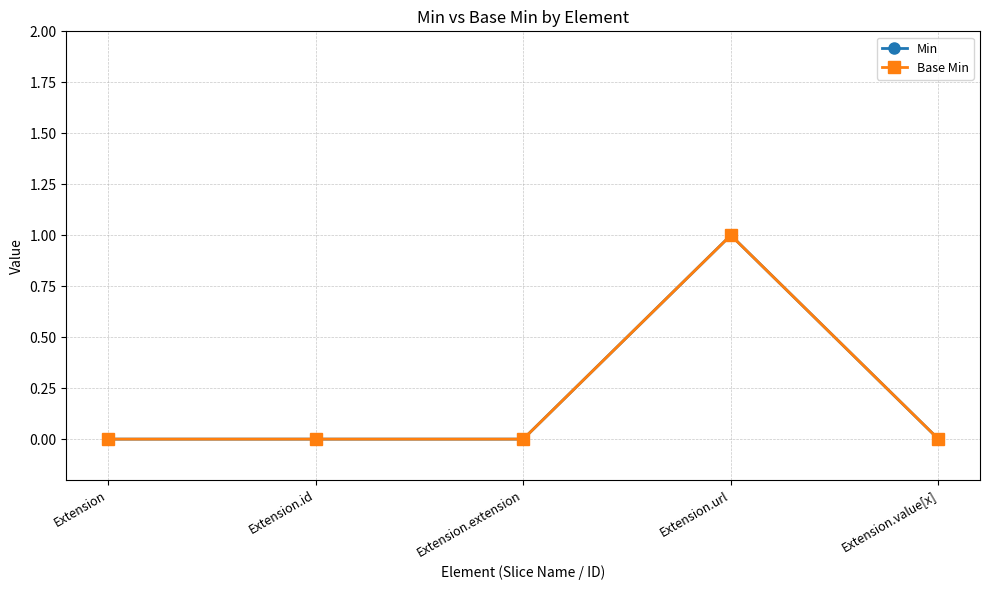

Does the chart have visible grid lines?

Yes